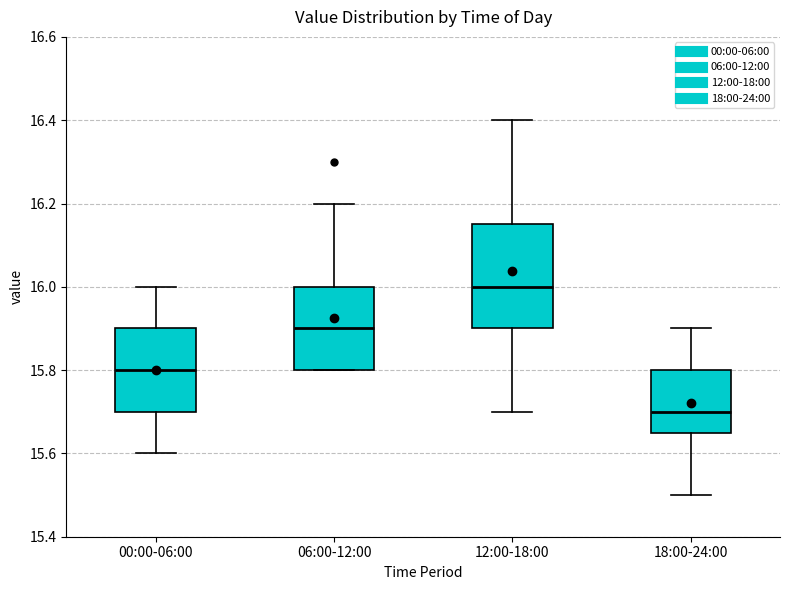

Which box is the tallest, from its lower edge to its upper edge?

12:00-18:00